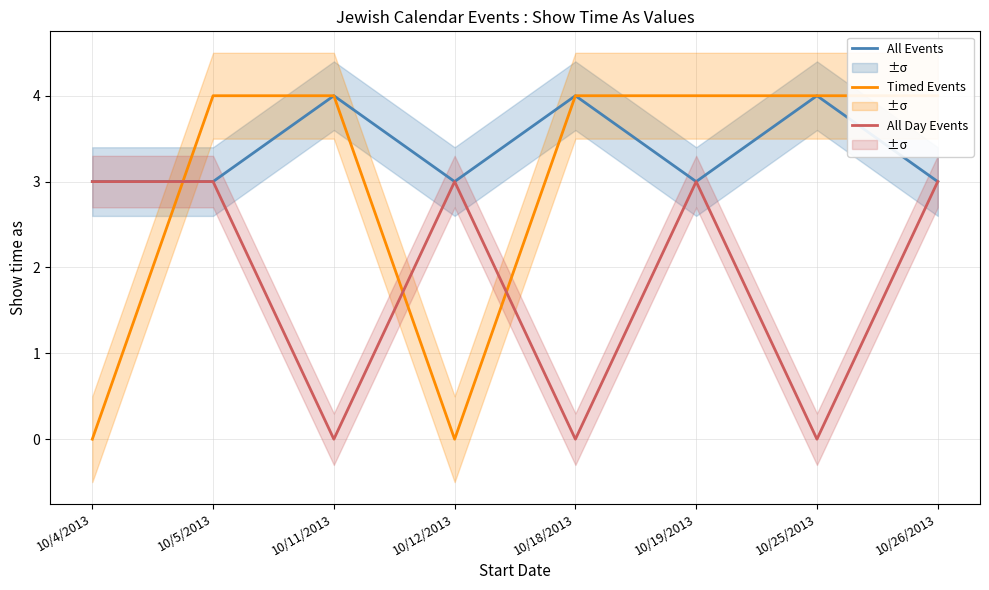

What is the total value across all series at 10/5/2013?

10